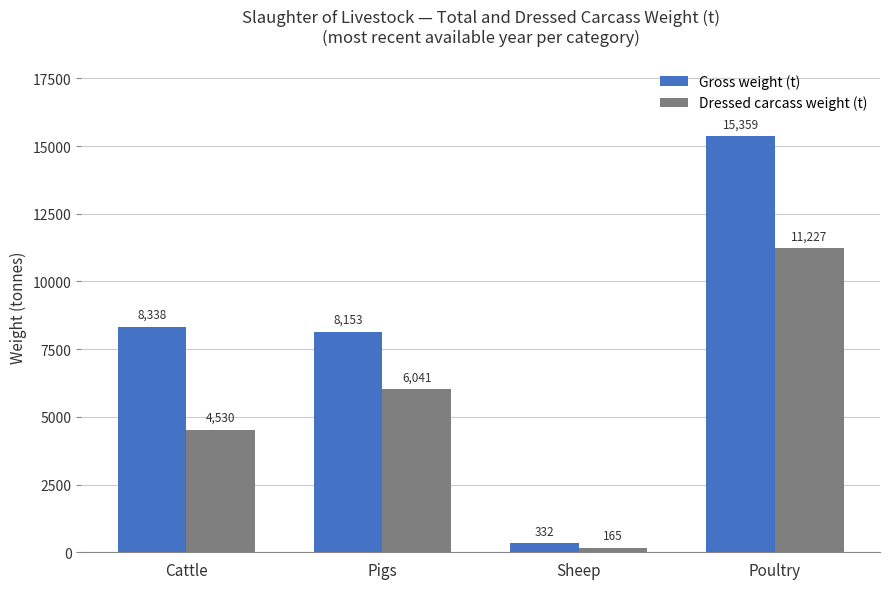

Which series has the largest total across all categories?

Gross weight (t)